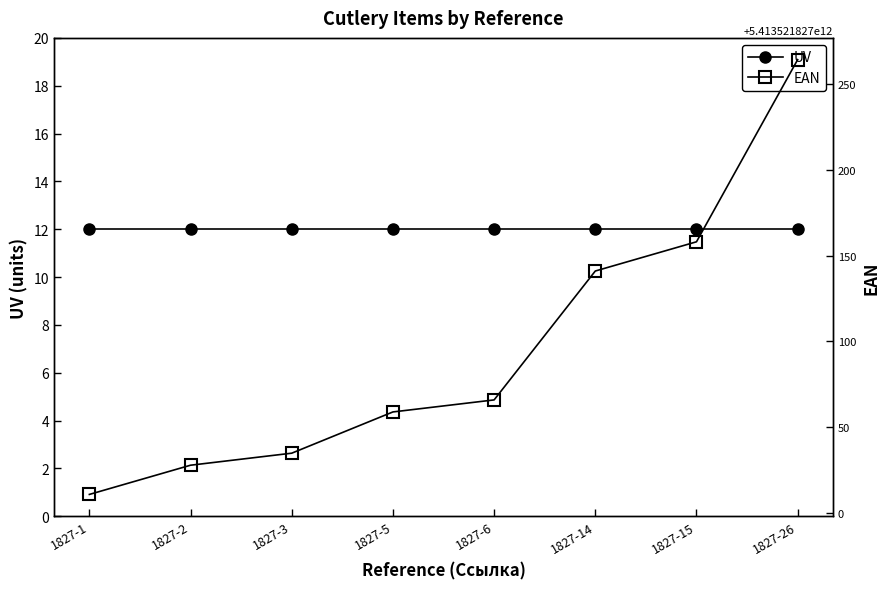

At which label does EAN first exceed 5413521827066?

1827-14